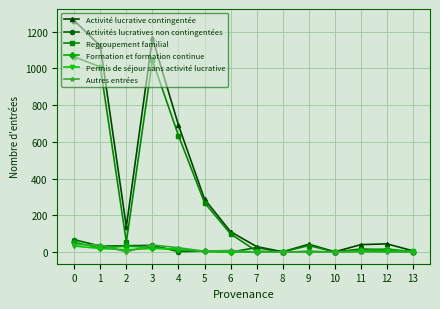

What are all the series names shown in the legend?

Activité lucrative contingentée, Activités lucratives non contingentées, Regroupement familial, Formation et formation continue, Permis de séjour sans activité lucrative, Autres entrées